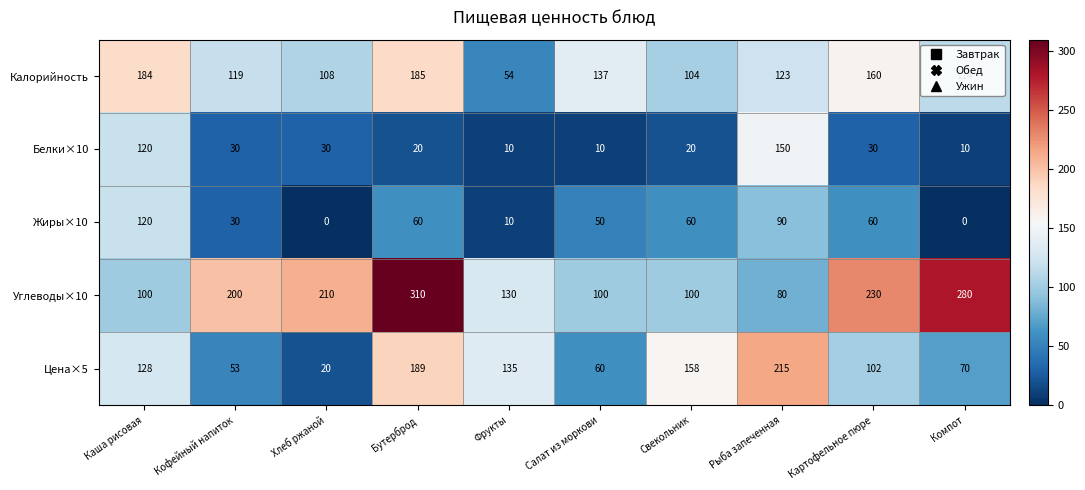

At which label does Жиры×10 first exceed 60?

Каша рисовая